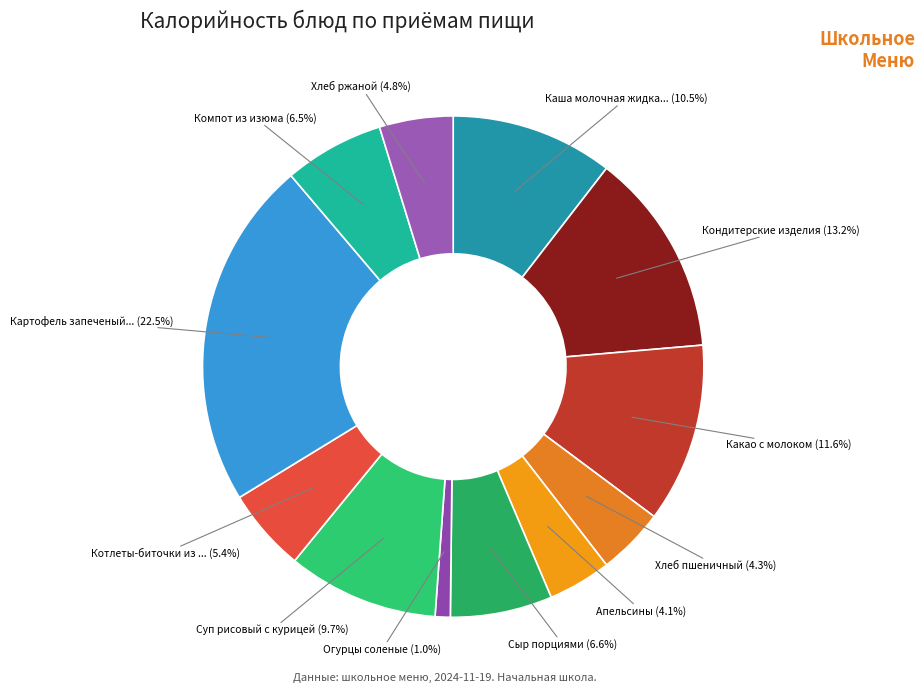

Count the number of slices in the pie.

12